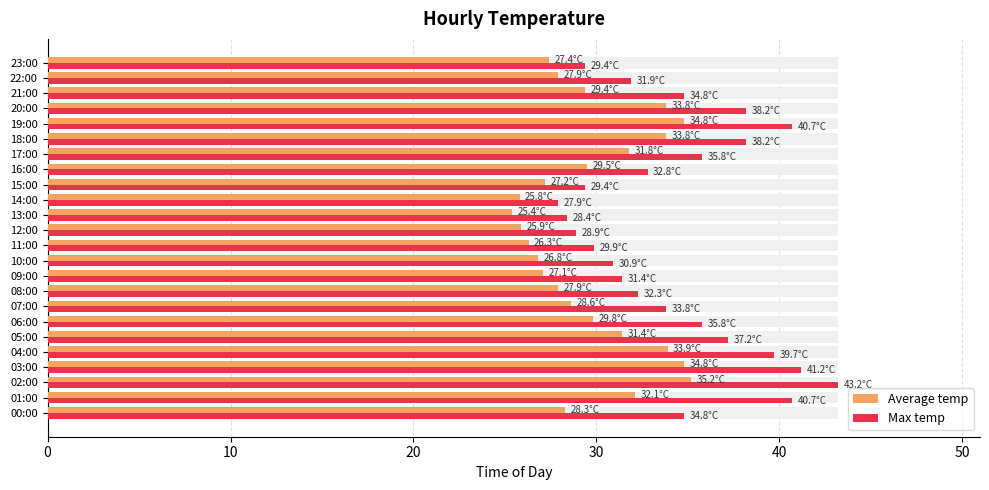

Rank the series by their average value, from lowest to highest.

Average temp, Max temp